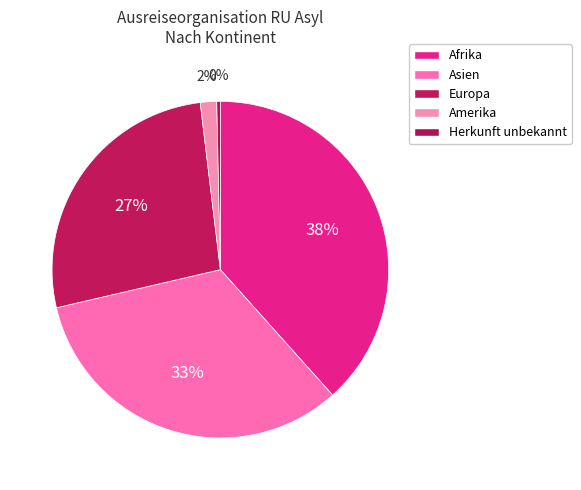

Count the number of slices in the pie.

5